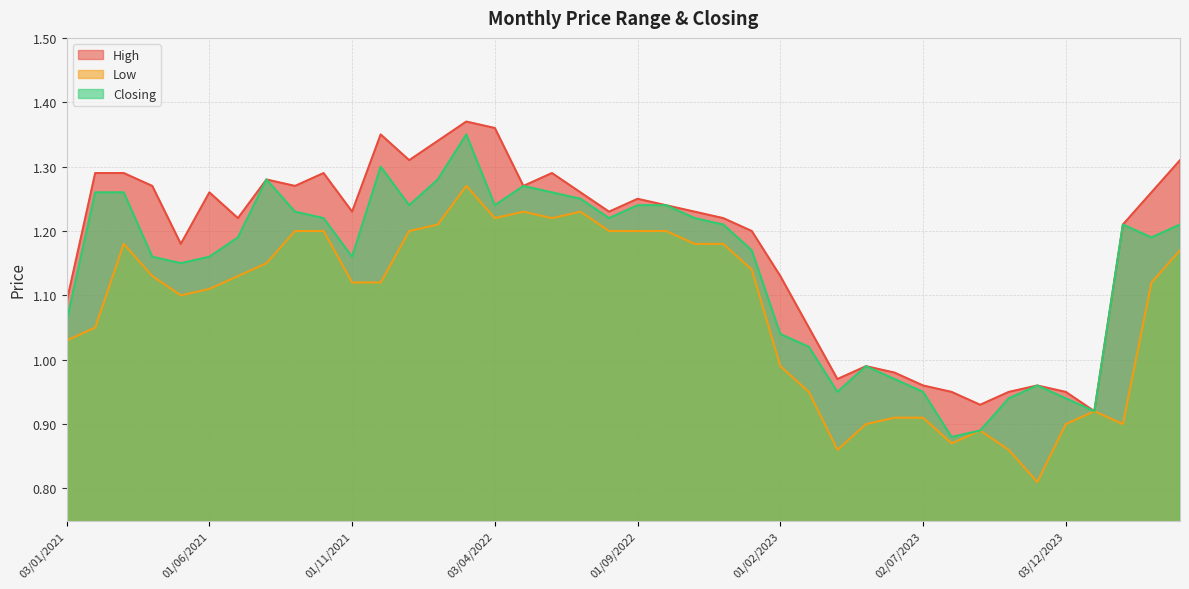

Reading left to right, list all the values displayed in this chart.

High: 01/04/2024=1.3	03/03/2024=1.3	01/02/2024=1.2	02/01/2024=0.9	03/12/2023=0.9	01/11/2023=1.0	01/10/2023=0.9	03/09/2023=0.9	01/08/2023=0.9	02/07/2023=1.0	04/06/2023=1.0	01/05/2023=1.0	02/04/2023=1.0	01/03/2023=1.1	01/02/2023=1.1	02/01/2023=1.2	01/12/2022=1.2	01/11/2022=1.2	02/10/2022=1.2	01/09/2022=1.2	01/08/2022=1.2	03/07/2022=1.3	01/06/2022=1.3	08/05/2022=1.3	03/04/2022=1.4	01/03/2022=1.4	01/02/2022=1.3	02/01/2022=1.3	01/12/2021=1.4	01/11/2021=1.2	03/10/2021=1.3	01/09/2021=1.3	01/08/2021=1.3	01/07/2021=1.2	01/06/2021=1.3	02/05/2021=1.2	01/04/2021=1.3	01/03/2021=1.3	01/02/2021=1.3	03/01/2021=1.1
Low: 01/04/2024=1.2	03/03/2024=1.1	01/02/2024=0.9	02/01/2024=0.9	03/12/2023=0.9	01/11/2023=0.8	01/10/2023=0.9	03/09/2023=0.9	01/08/2023=0.9	02/07/2023=0.9	04/06/2023=0.9	01/05/2023=0.9	02/04/2023=0.9	01/03/2023=0.9	01/02/2023=1.0	02/01/2023=1.1	01/12/2022=1.2	01/11/2022=1.2	02/10/2022=1.2	01/09/2022=1.2	01/08/2022=1.2	03/07/2022=1.2	01/06/2022=1.2	08/05/2022=1.2	03/04/2022=1.2	01/03/2022=1.3	01/02/2022=1.2	02/01/2022=1.2	01/12/2021=1.1	01/11/2021=1.1	03/10/2021=1.2	01/09/2021=1.2	01/08/2021=1.1	01/07/2021=1.1	01/06/2021=1.1	02/05/2021=1.1	01/04/2021=1.1	01/03/2021=1.2	01/02/2021=1.1	03/01/2021=1.0
Closing: 01/04/2024=1.2	03/03/2024=1.2	01/02/2024=1.2	02/01/2024=0.9	03/12/2023=0.9	01/11/2023=1.0	01/10/2023=0.9	03/09/2023=0.9	01/08/2023=0.9	02/07/2023=0.9	04/06/2023=1.0	01/05/2023=1.0	02/04/2023=0.9	01/03/2023=1.0	01/02/2023=1.0	02/01/2023=1.2	01/12/2022=1.2	01/11/2022=1.2	02/10/2022=1.2	01/09/2022=1.2	01/08/2022=1.2	03/07/2022=1.2	01/06/2022=1.3	08/05/2022=1.3	03/04/2022=1.2	01/03/2022=1.4	01/02/2022=1.3	02/01/2022=1.2	01/12/2021=1.3	01/11/2021=1.2	03/10/2021=1.2	01/09/2021=1.2	01/08/2021=1.3	01/07/2021=1.2	01/06/2021=1.2	02/05/2021=1.1	01/04/2021=1.2	01/03/2021=1.3	01/02/2021=1.3	03/01/2021=1.1